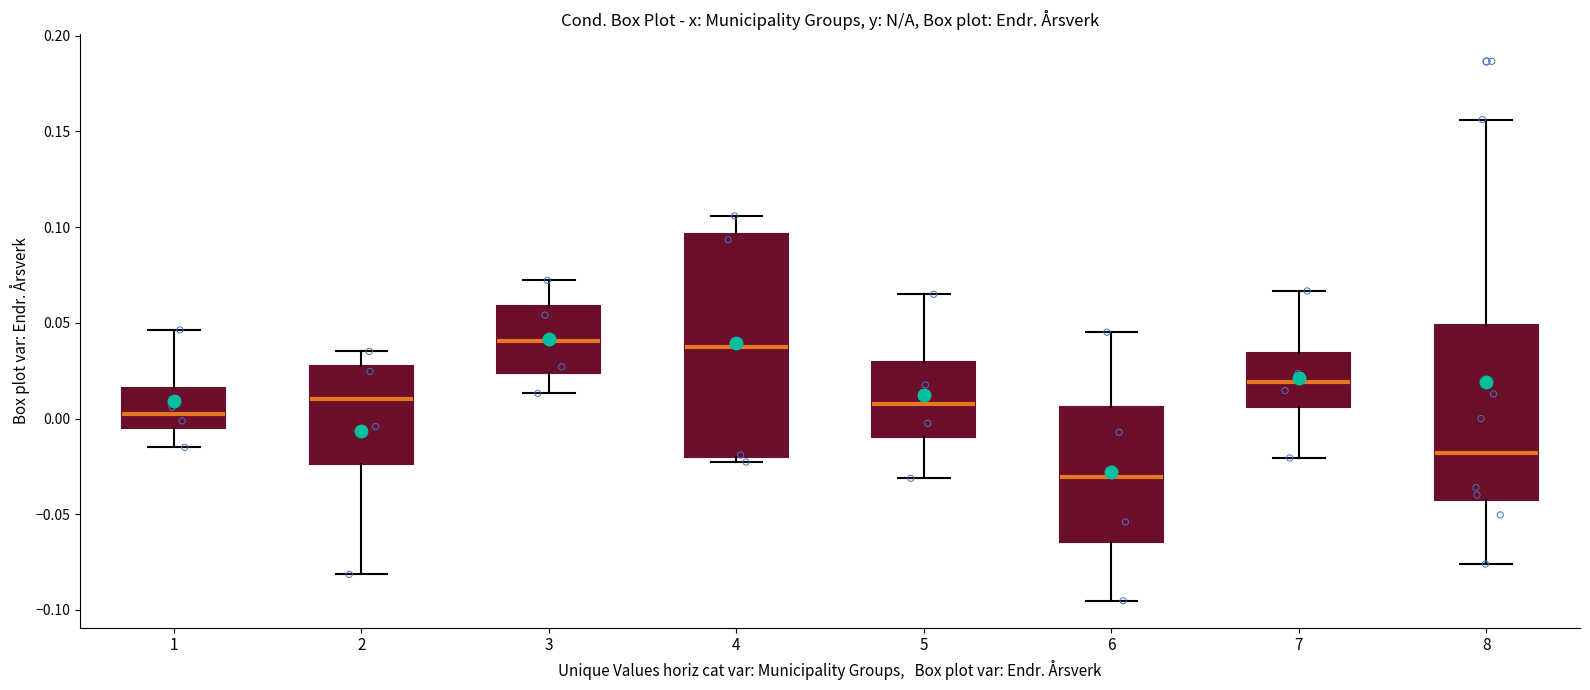

Comparing the boxes themselves (not the whiskers), which one is the tallest?

4